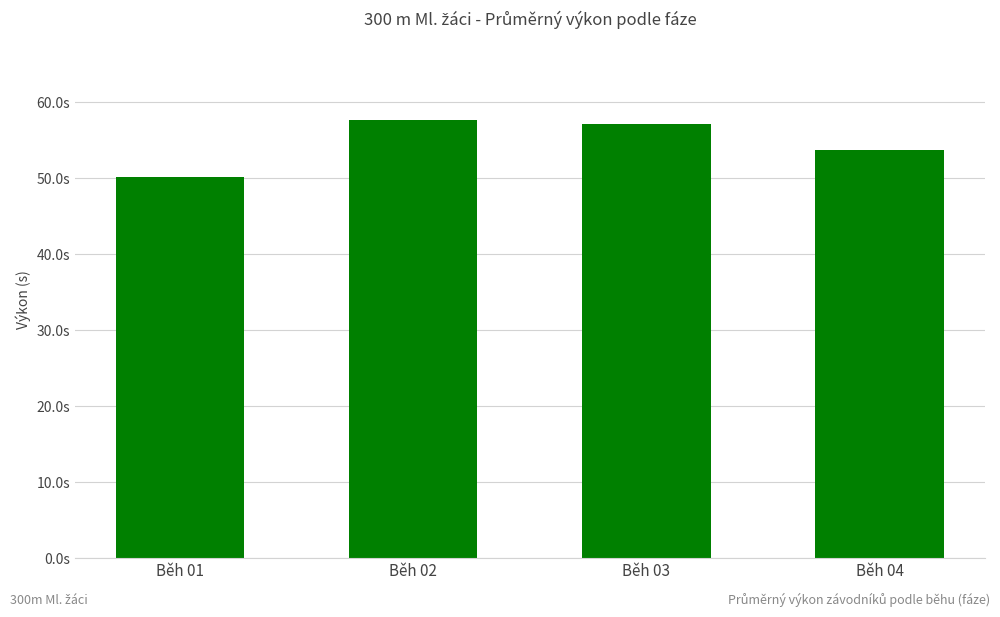

Rank the categories by value from highest to lowest.

Běh 02, Běh 03, Běh 04, Běh 01